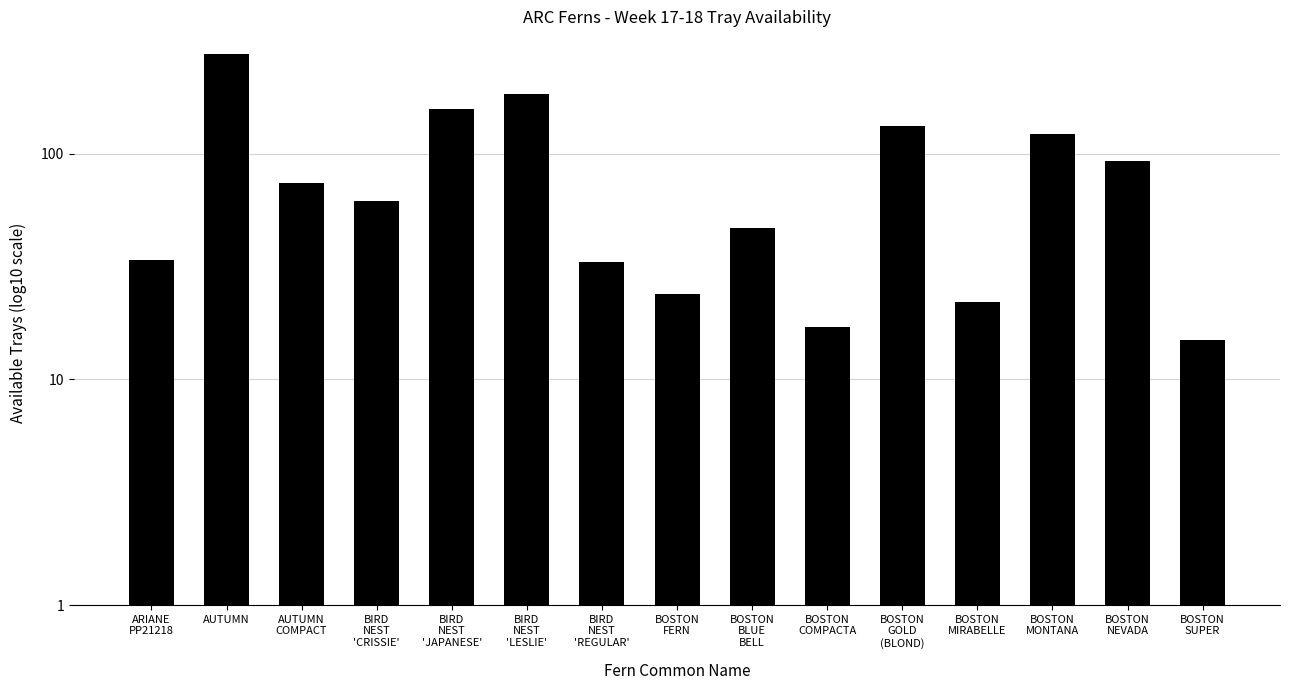

Are the bars horizontal?

No